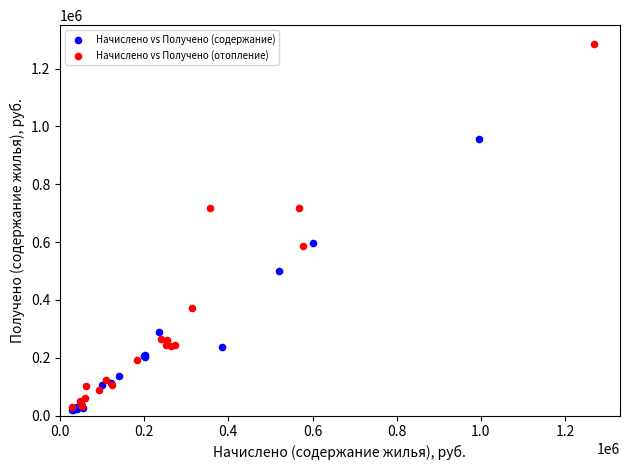

Which series contains the highest Y value?

Начислено vs Получено (отопление)